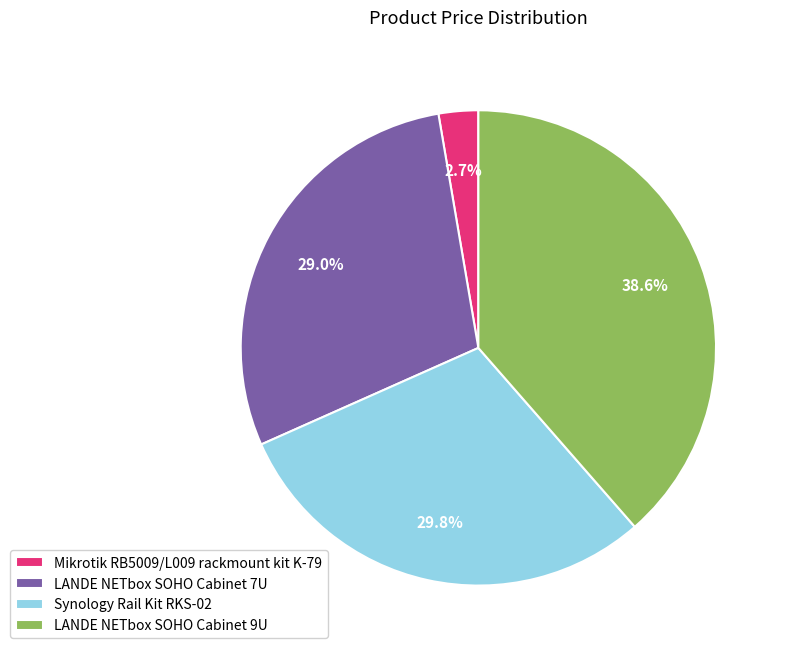

Which has a higher value, Synology Rail Kit RKS-02 or LANDE NETbox SOHO Cabinet 7U?

Synology Rail Kit RKS-02